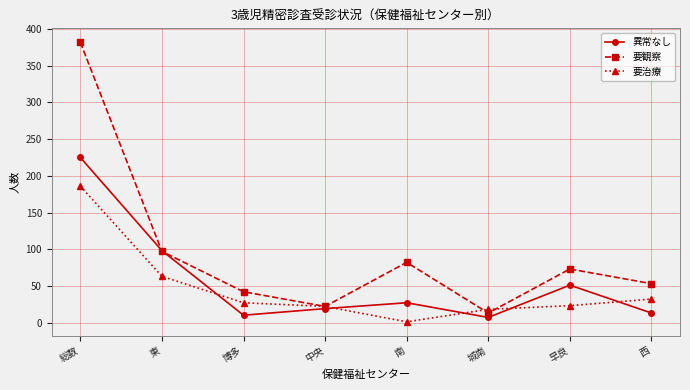

Which series has the largest total across all categories?

要観察